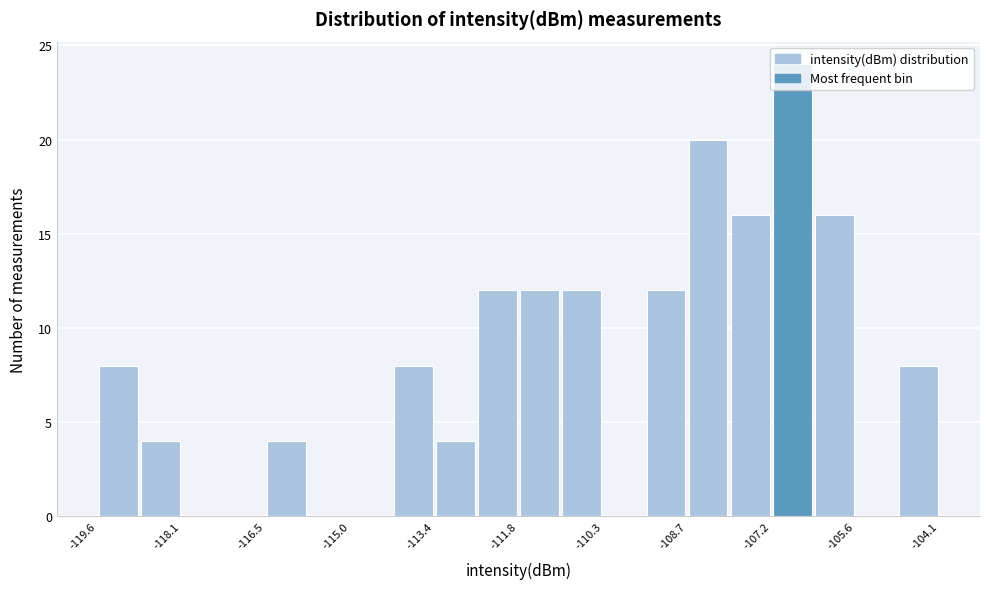

Read against the x-axis, roughly where is the centre of the tallest bar?

-106.8